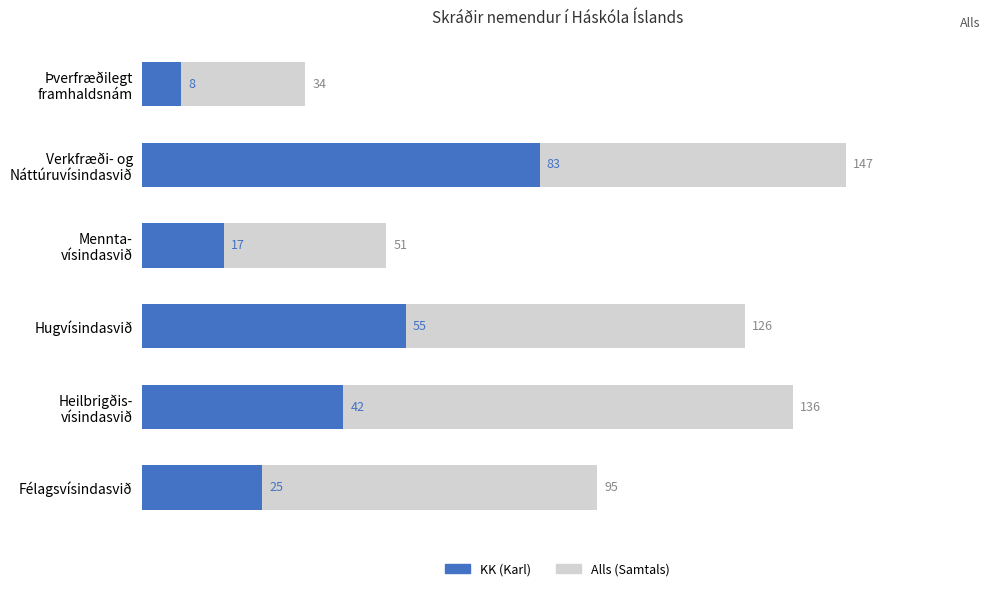

What is the maximum value for KK?

83